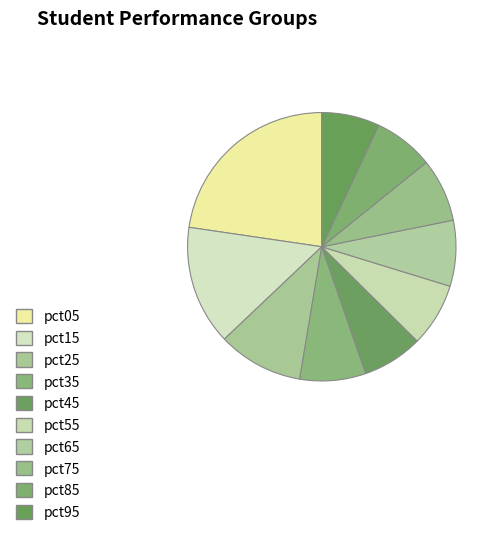

Between pct55 and pct75, which is larger?

pct55